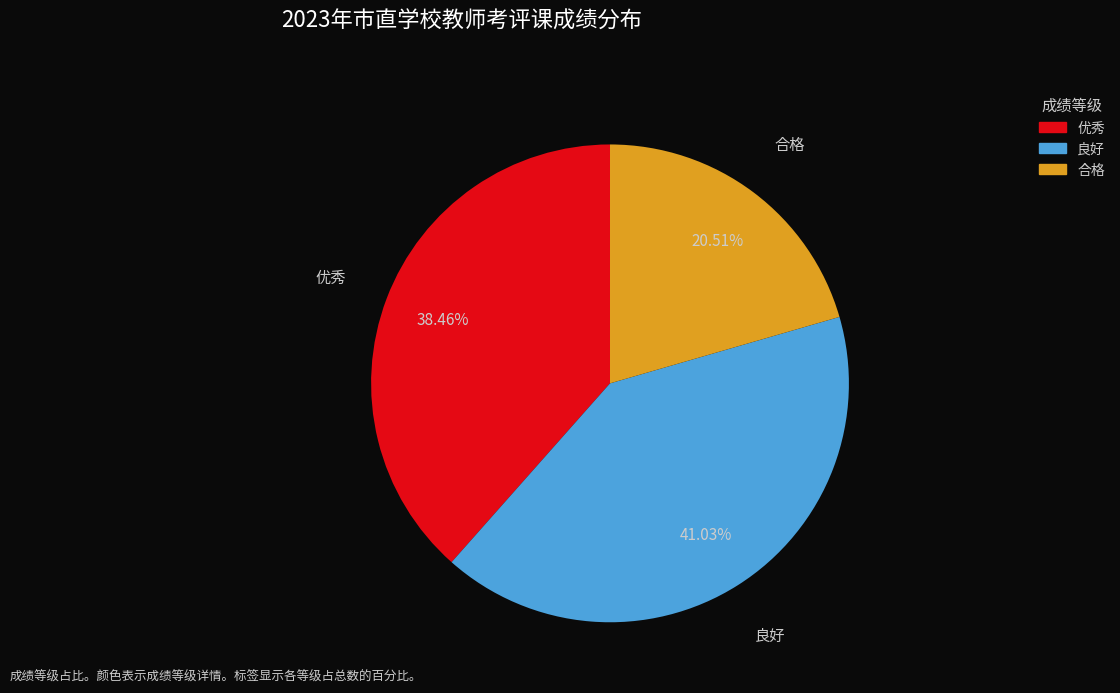

Is there a majority slice in this chart?

No